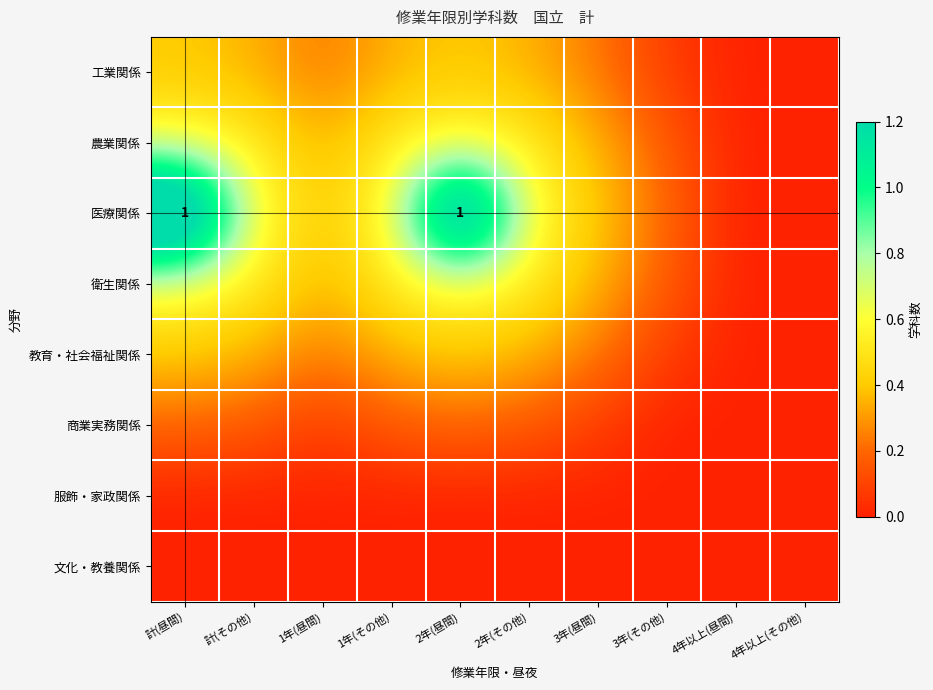

Which series changed the most between 2年(その他) and 3年(昼間)?

医療関係